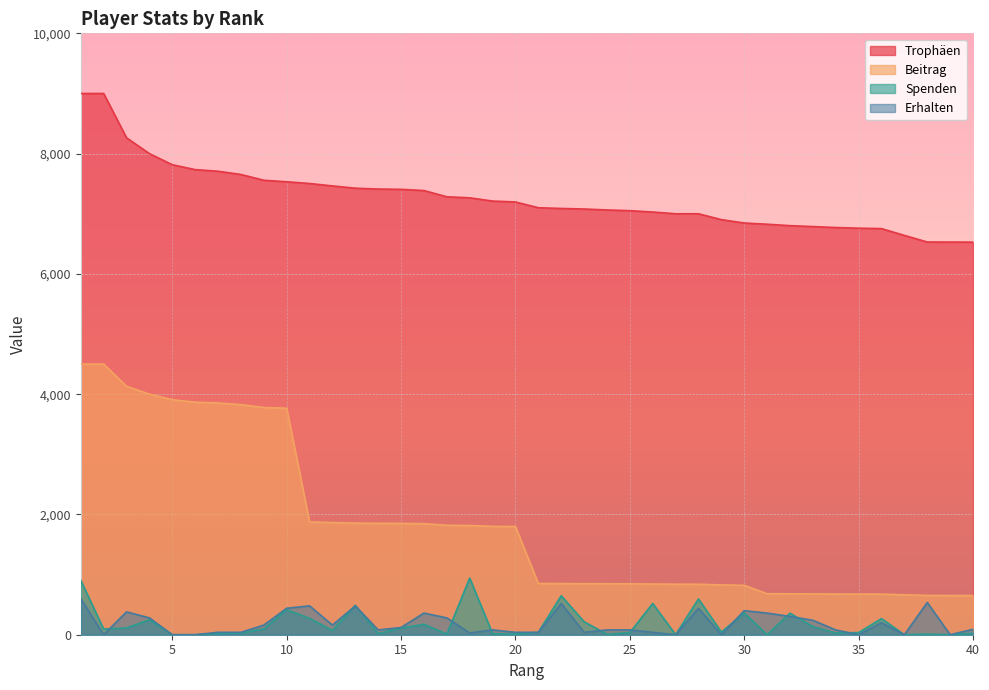

How many lines are shown in the chart?

4